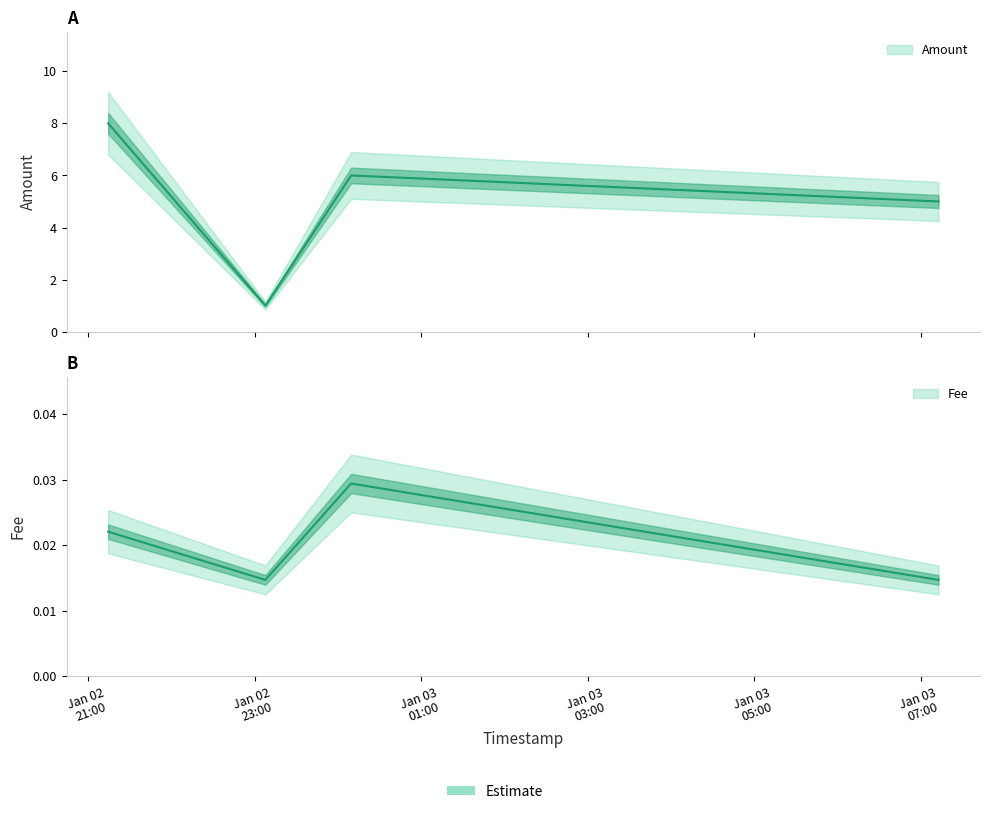

What is the difference between the maximum and second lowest values in the Amount series?

3.0